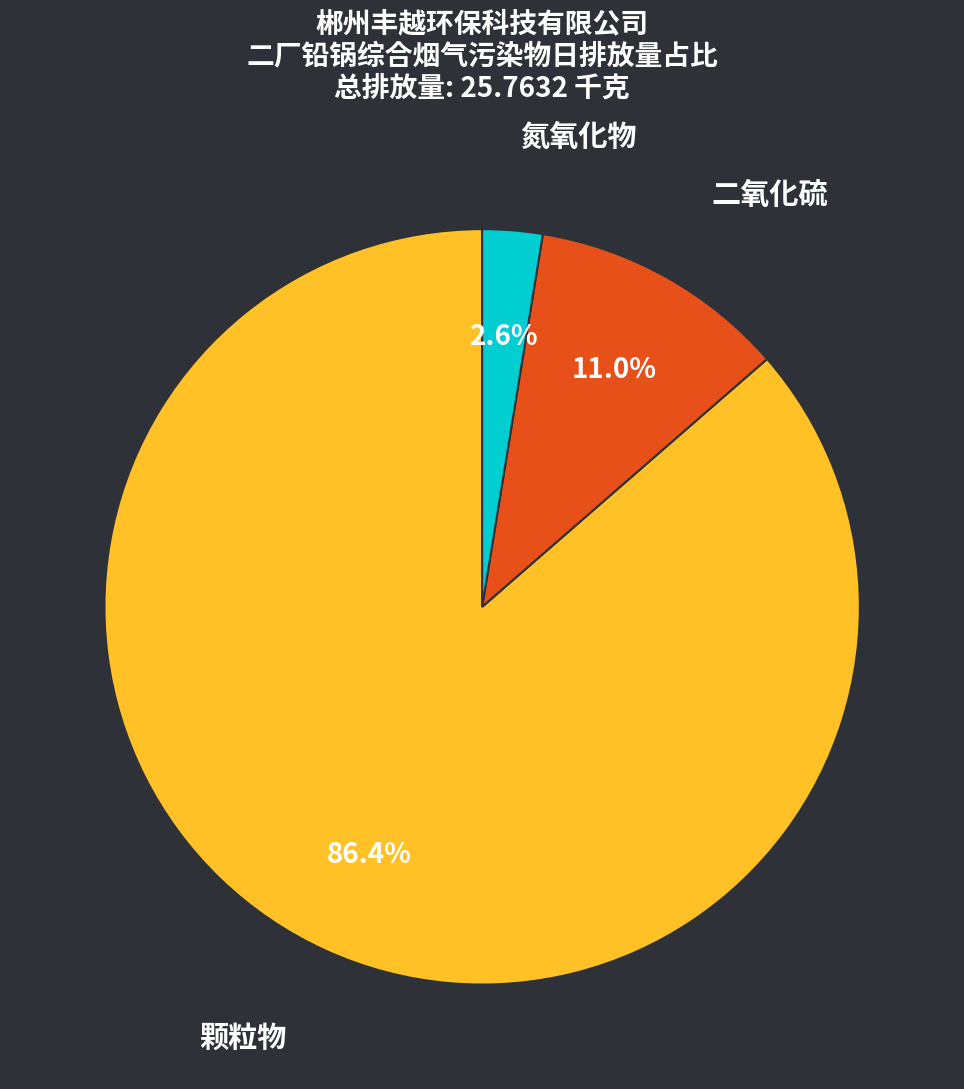

Which slice is the largest?

颗粒物